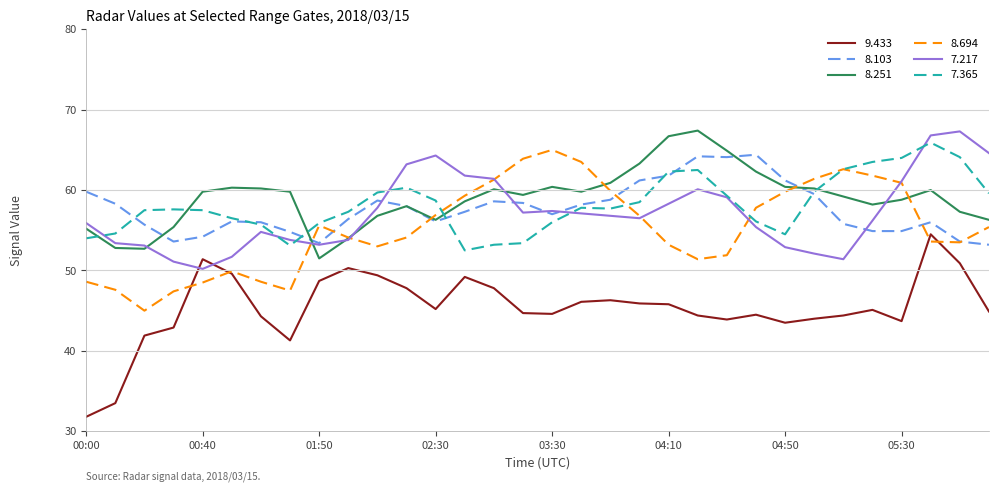

True or false: 7.217 has more than 0 interior local peaks.

True